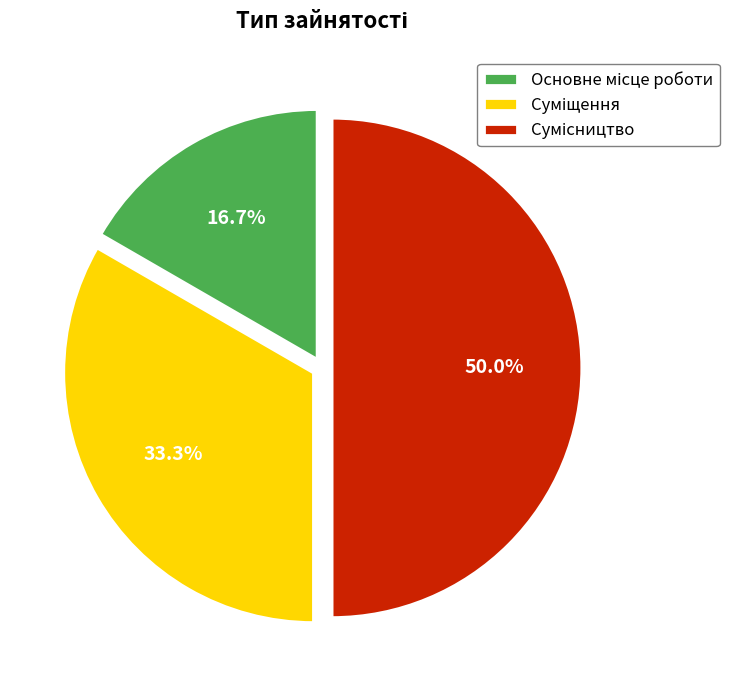

How much of the chart is everything except Сумісництво?

50.0%